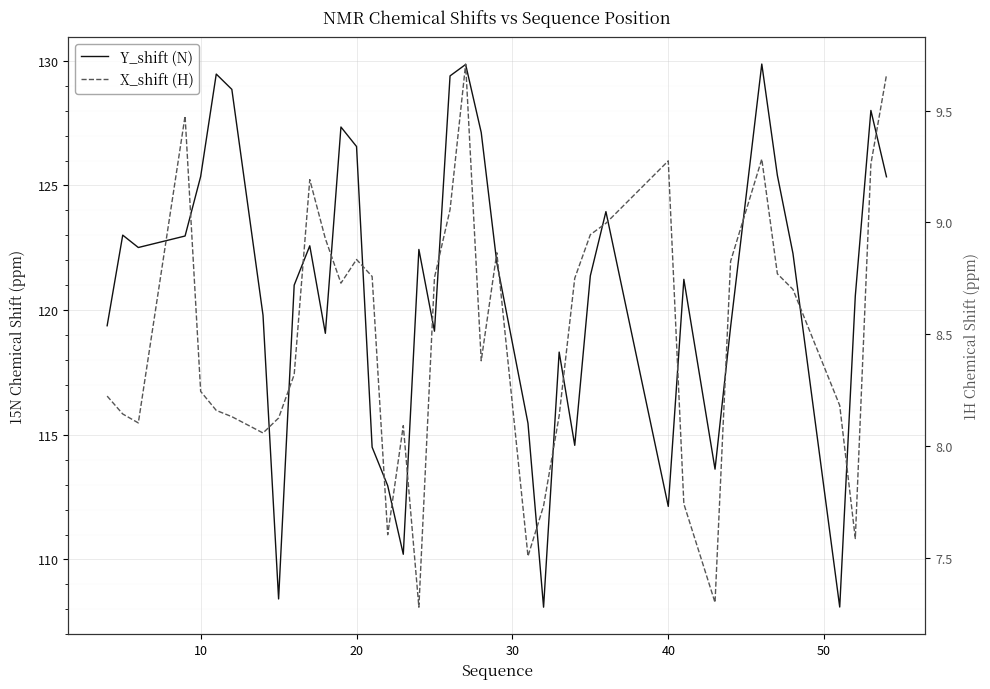

In X_shift (H), how many points are lower than both neighbors (excluding endpoints)?

9